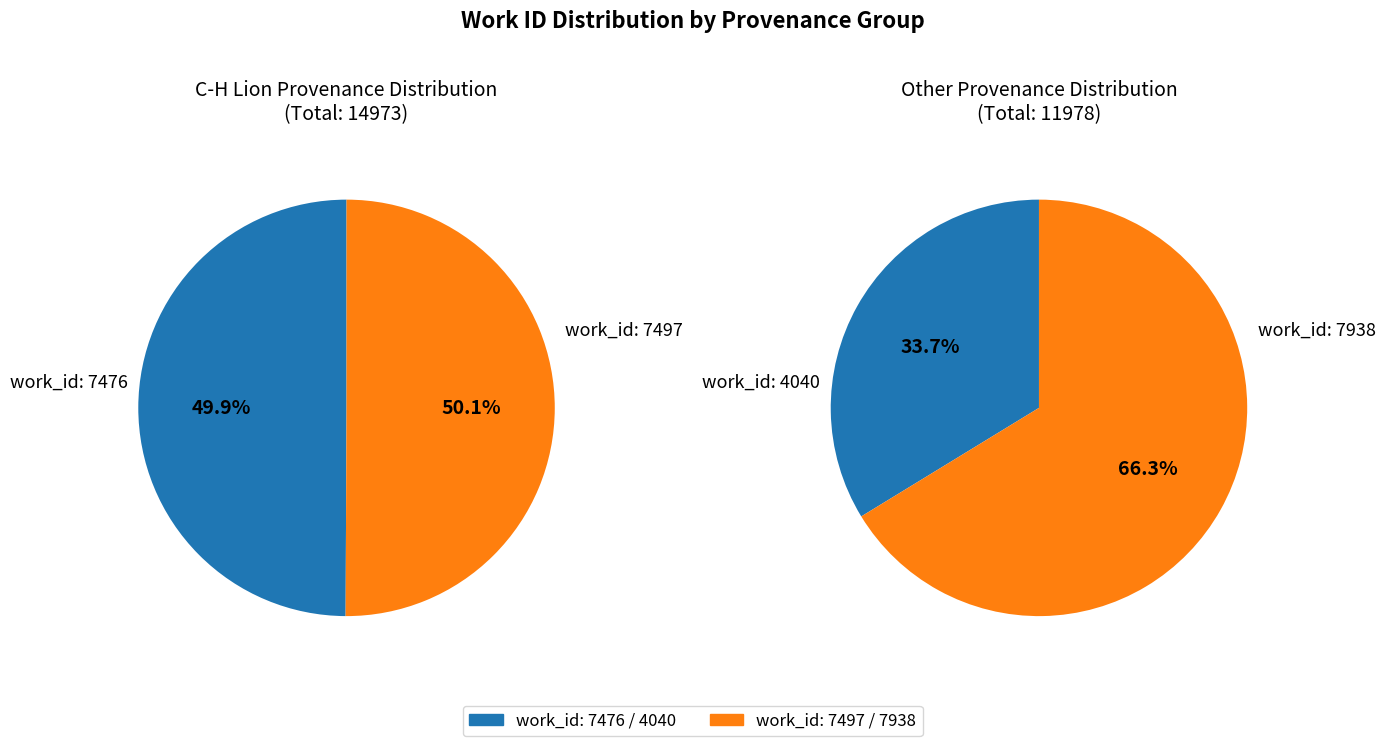

How many slices are in this pie chart?

2